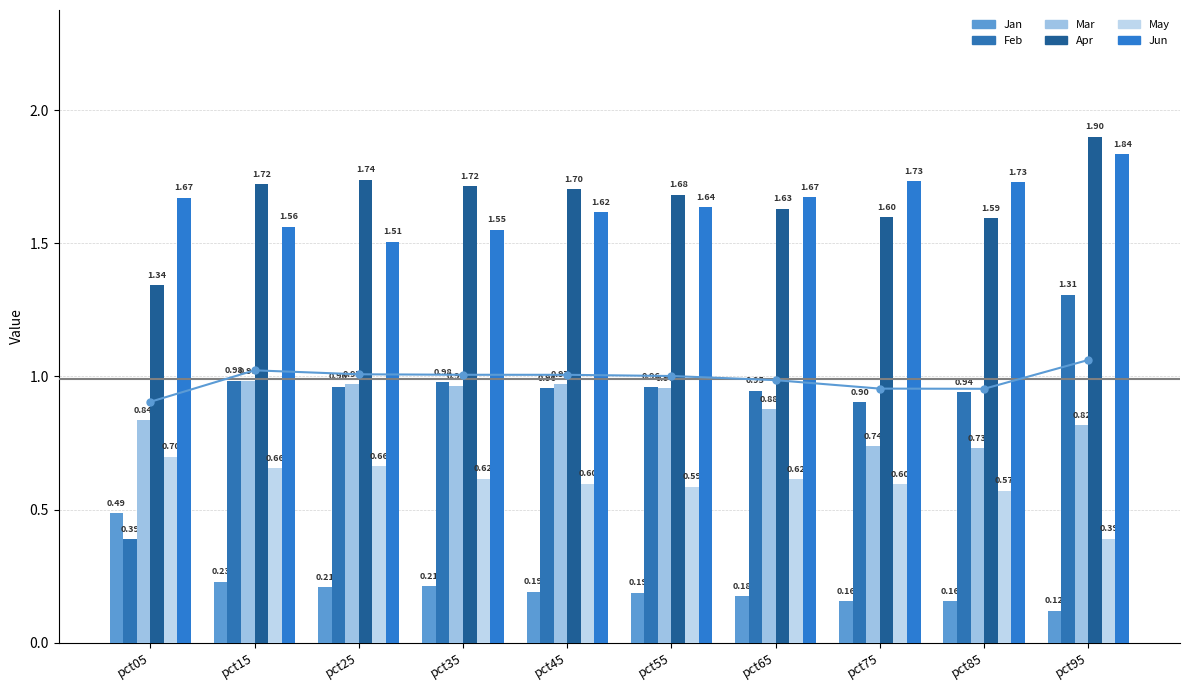

What is the difference between the Jun values at pct55 and pct75?

0.1